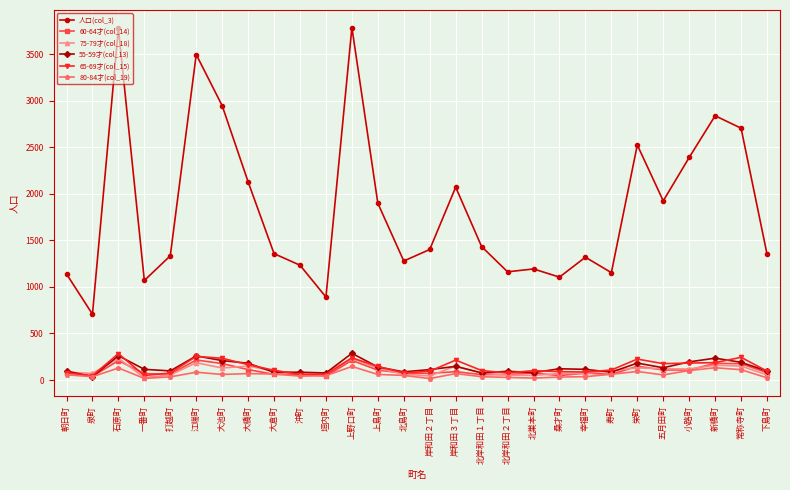

Which series has the largest range (max minus min)?

人口(col_3)